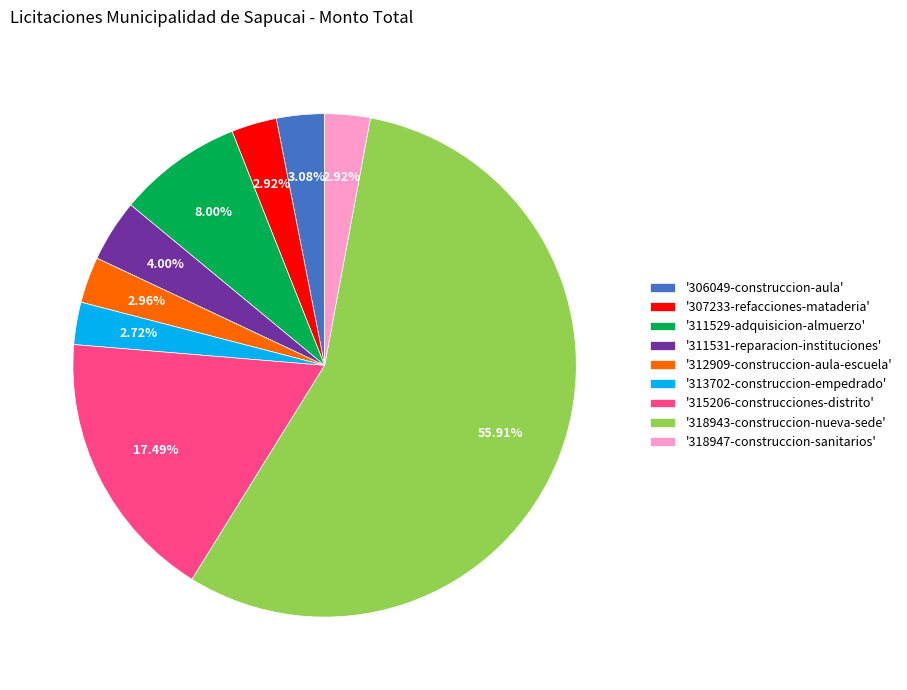

Does '311531-reparacion-instituciones' account for over 50% of the chart?

No